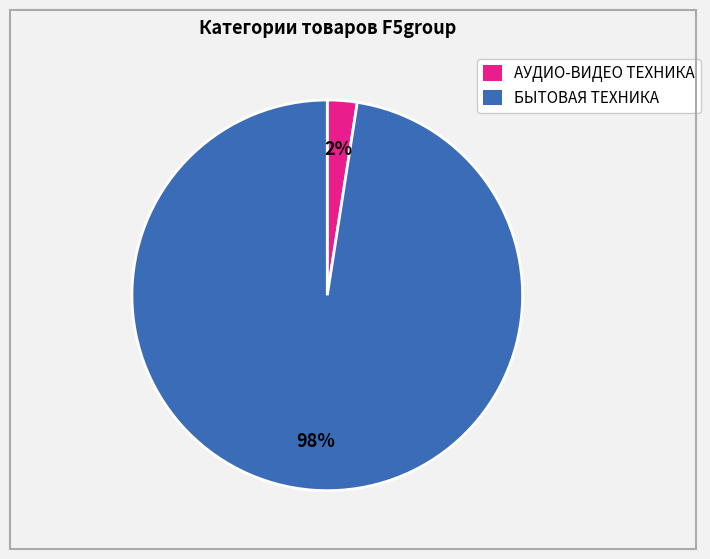

To the nearest percent, what is the average slice percentage?

50%